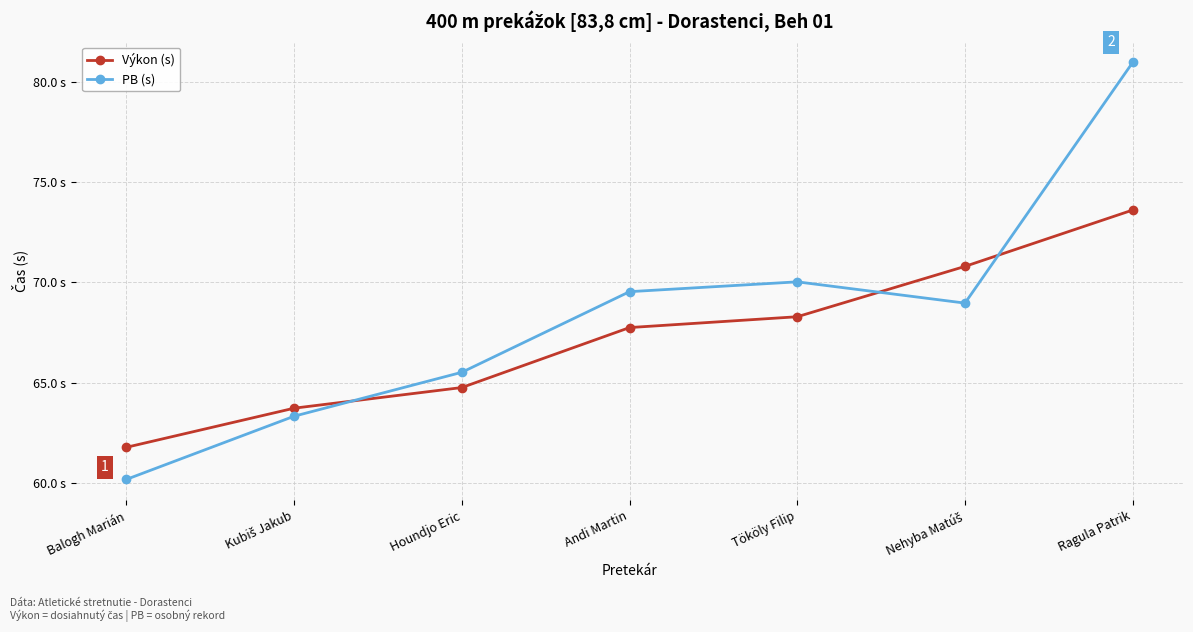

Reading left to right, transcribe all the data shown in this chart.

Výkon (s): 61.8	63.7	64.8	67.8	68.3	70.8	73.6
PB (s): 60.2	63.3	65.5	69.5	70.0	69.0	81.0